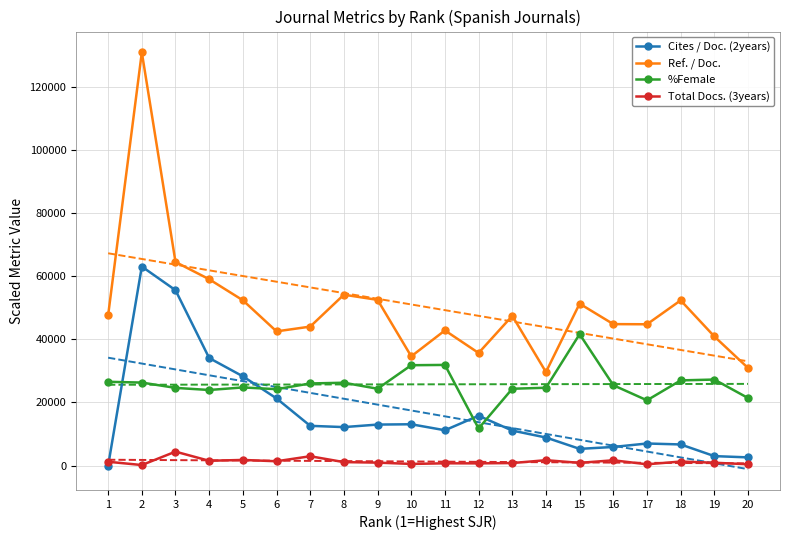

Where does the Total Docs. (3years) series first go above 1100?

1